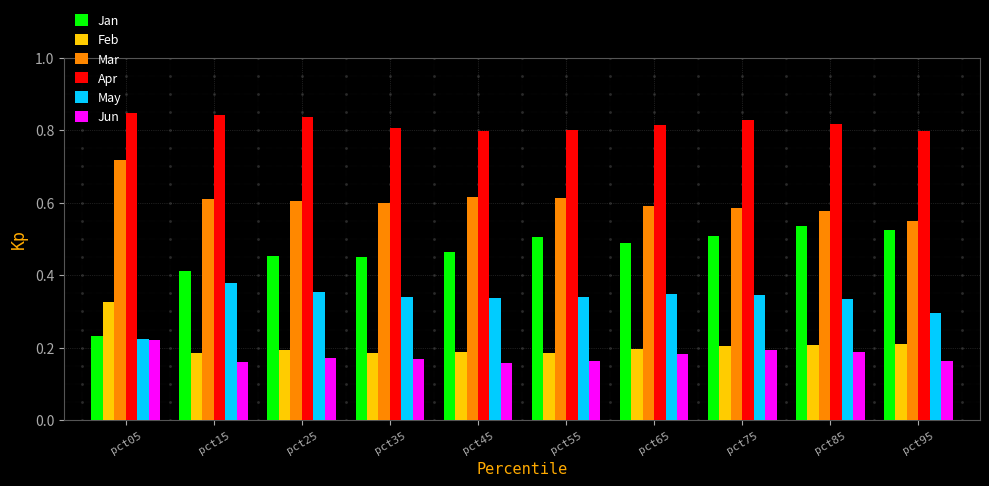

The value of May at pct55 is 0.1. True or false?

False